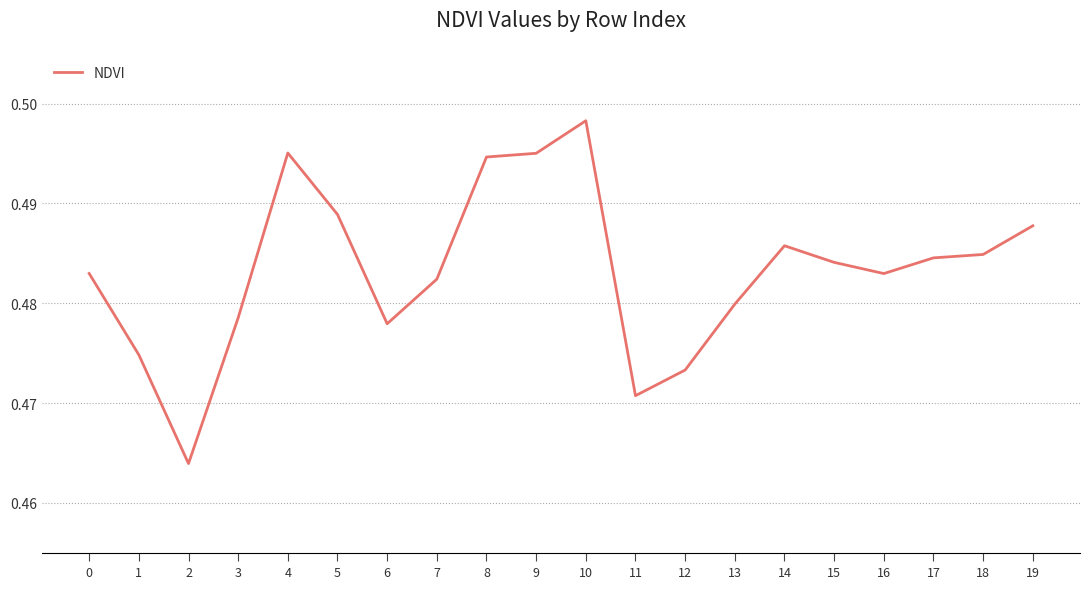

How many values are between 0 and 1?

20